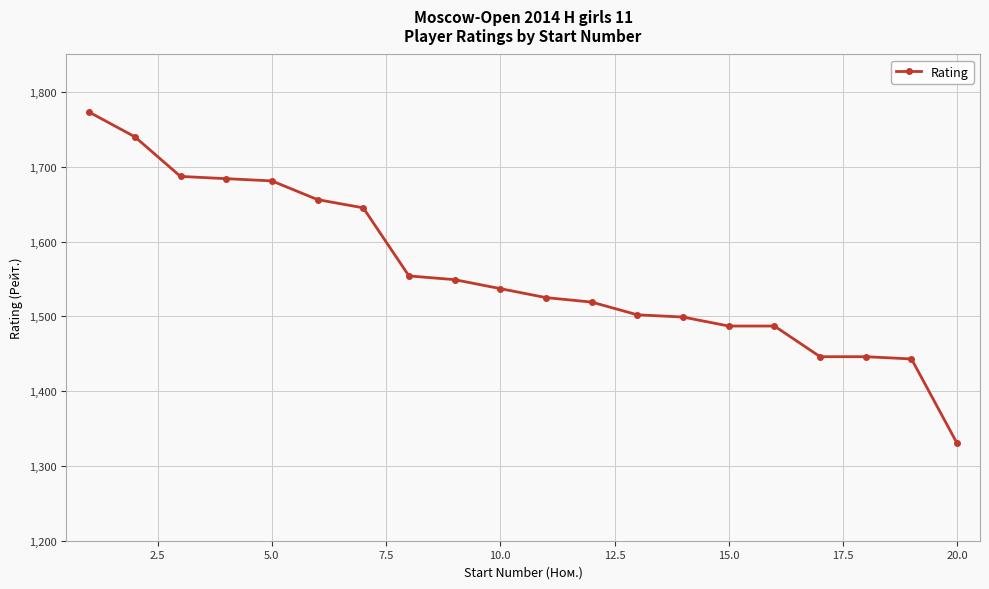

What is the value of the 20th point from the left?

1330